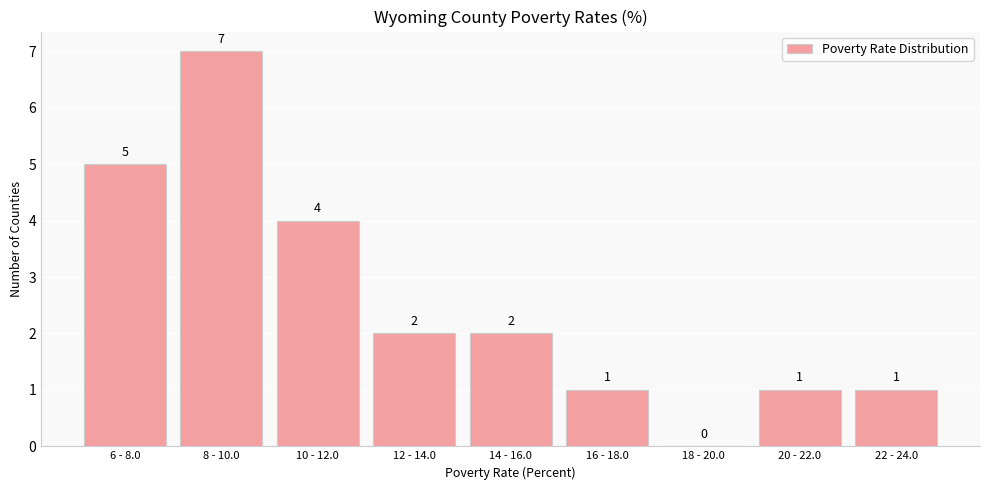

Reading right to left, extract all data points from this chart.

22 - 24.0=1	20 - 22.0=1	18 - 20.0=0	16 - 18.0=1	14 - 16.0=2	12 - 14.0=2	10 - 12.0=4	8 - 10.0=7	6 - 8.0=5